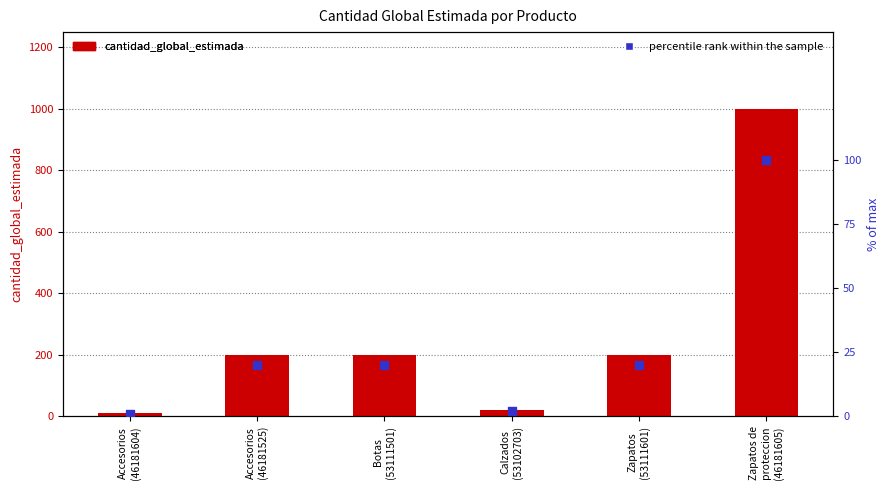

What are all the series names shown in the legend?

cantidad_global_estimada, percentile rank within the sample